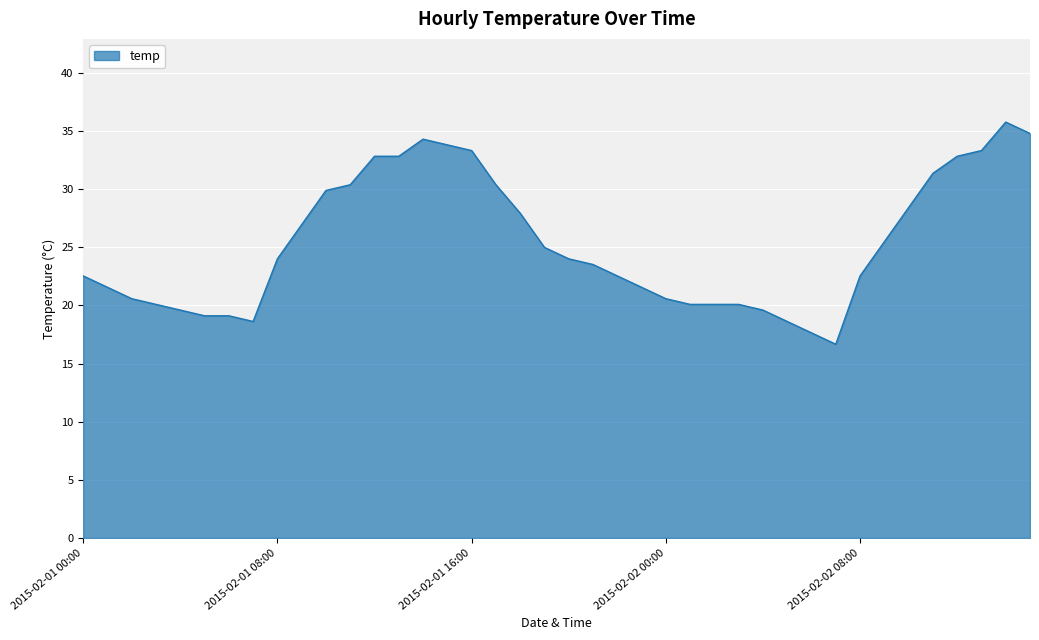

What is the greatest value displayed?

35.8